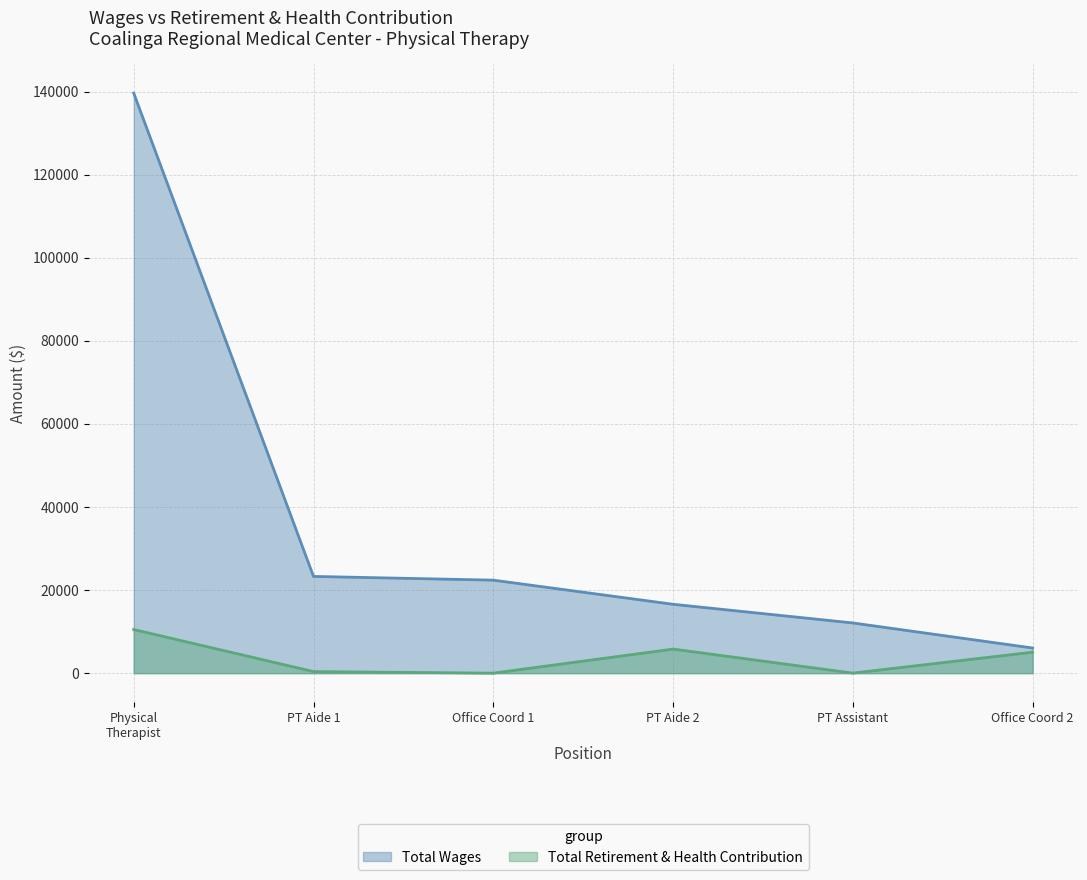

At PT Aide 1, list the series in order from smallest to largest.

Total Retirement & Health Contribution, Total Wages